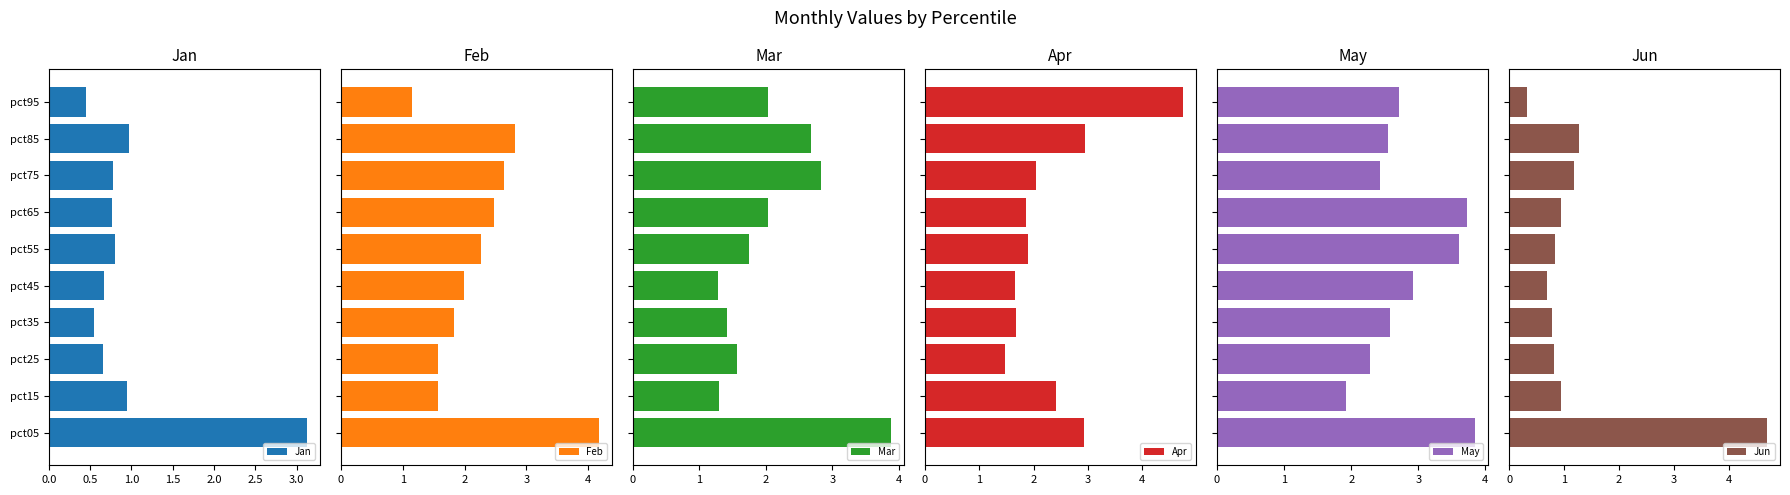

What is the sum of the Jan values at 1.5 and 0.0?

3.7